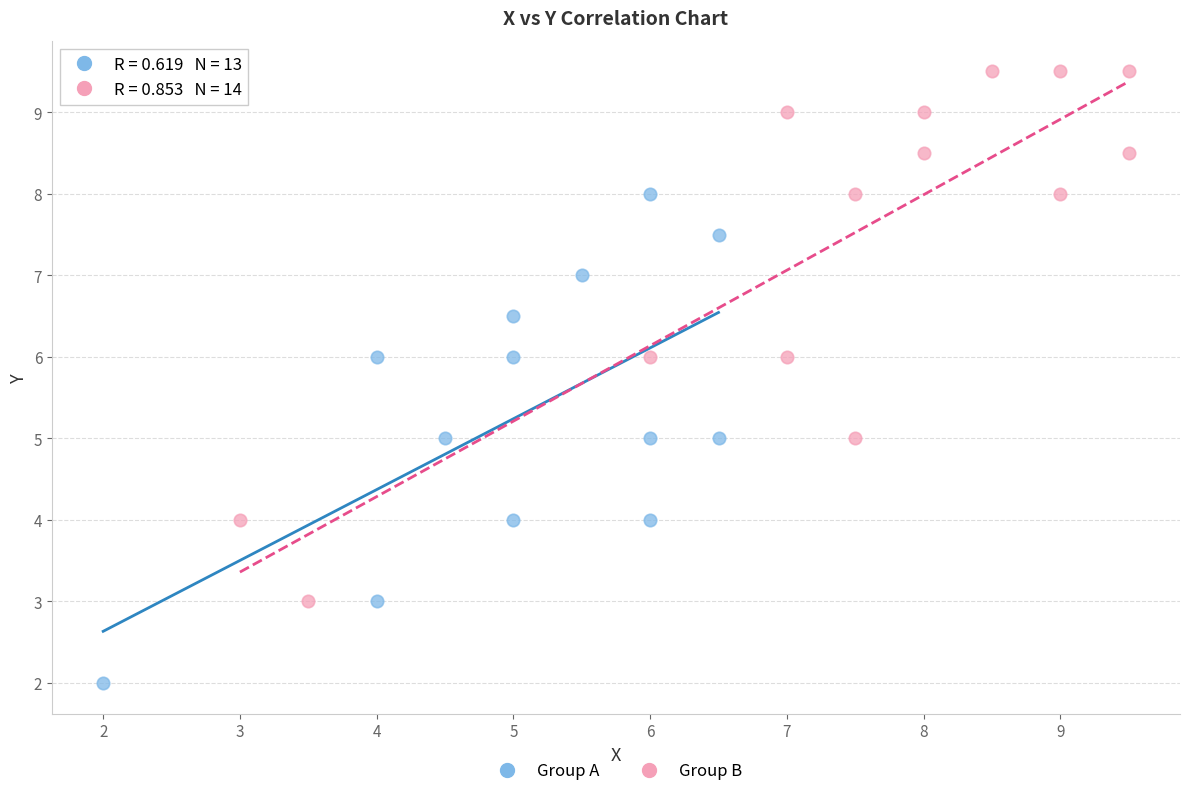

Which series has the largest Y range (max minus min)?

Group B